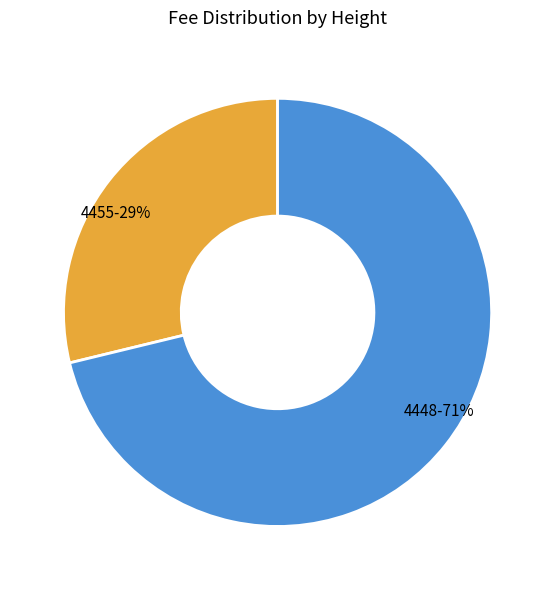

To the nearest percent, what portion does 4455 represent?

29%